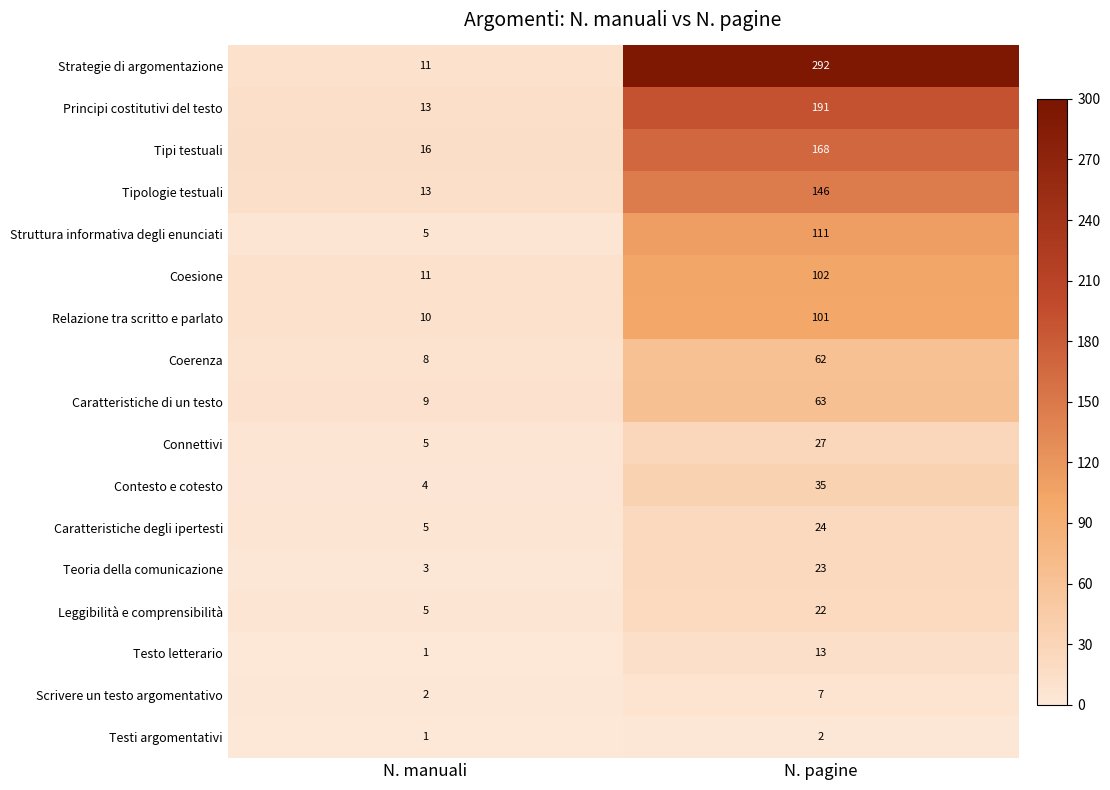

True or false: Leggibilità e comprensibilità has a value of 5 at N. manuali.

True